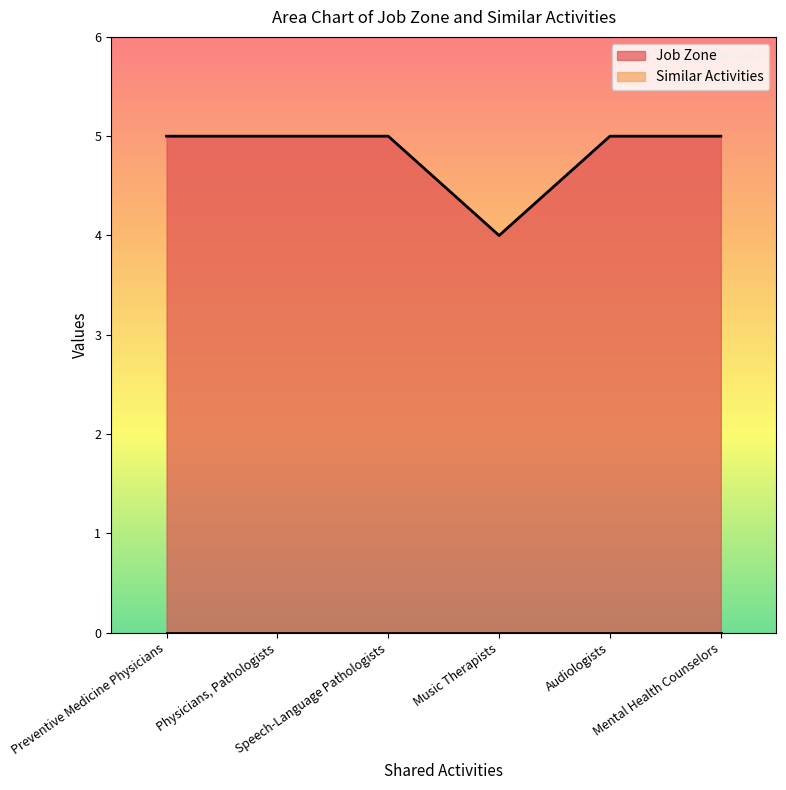

True or false: the data shows 5 at Speech-Language Pathologists.

True